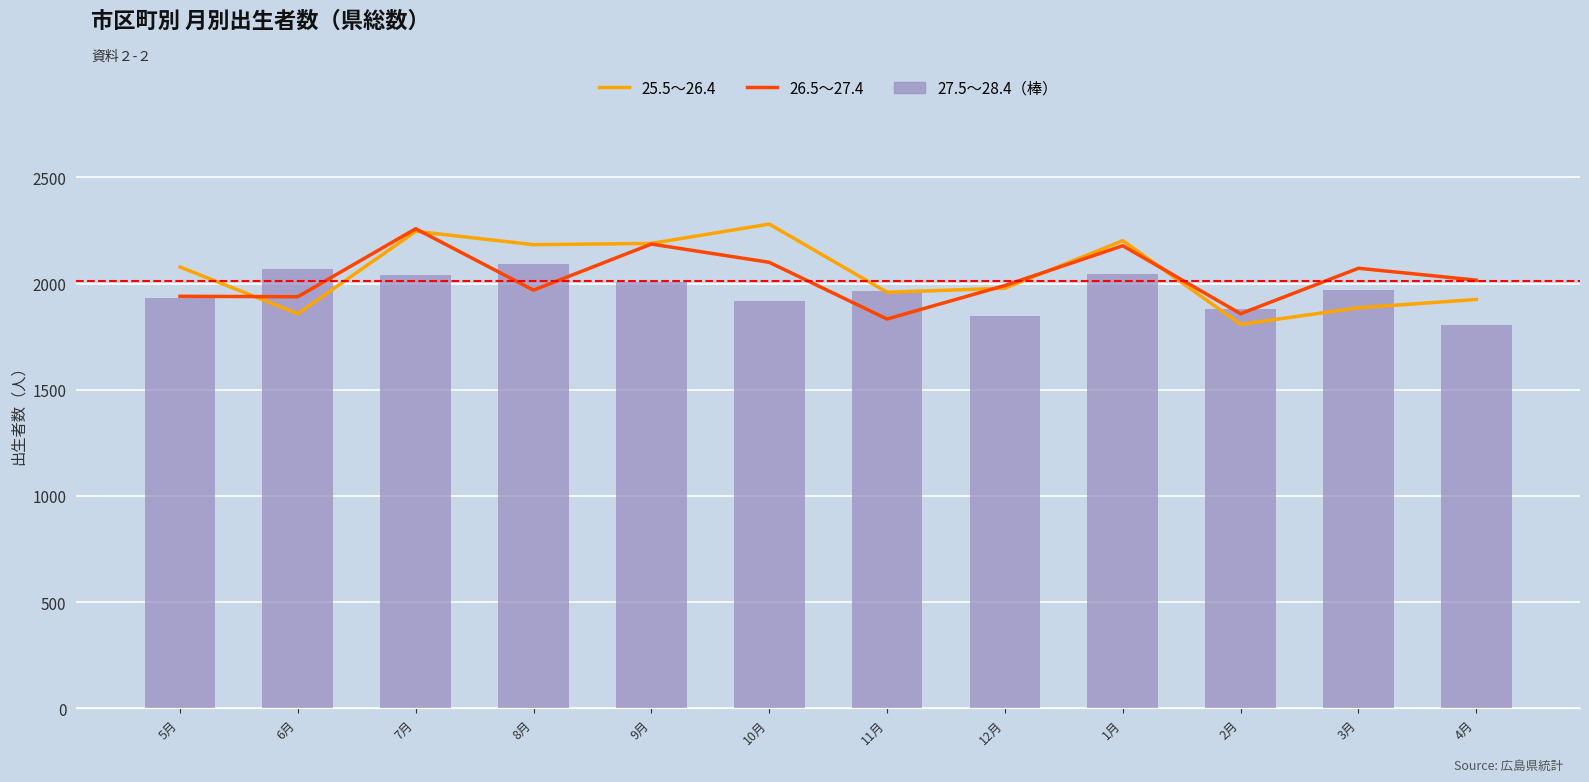

Which has a higher value, 3月 or 2月?

3月